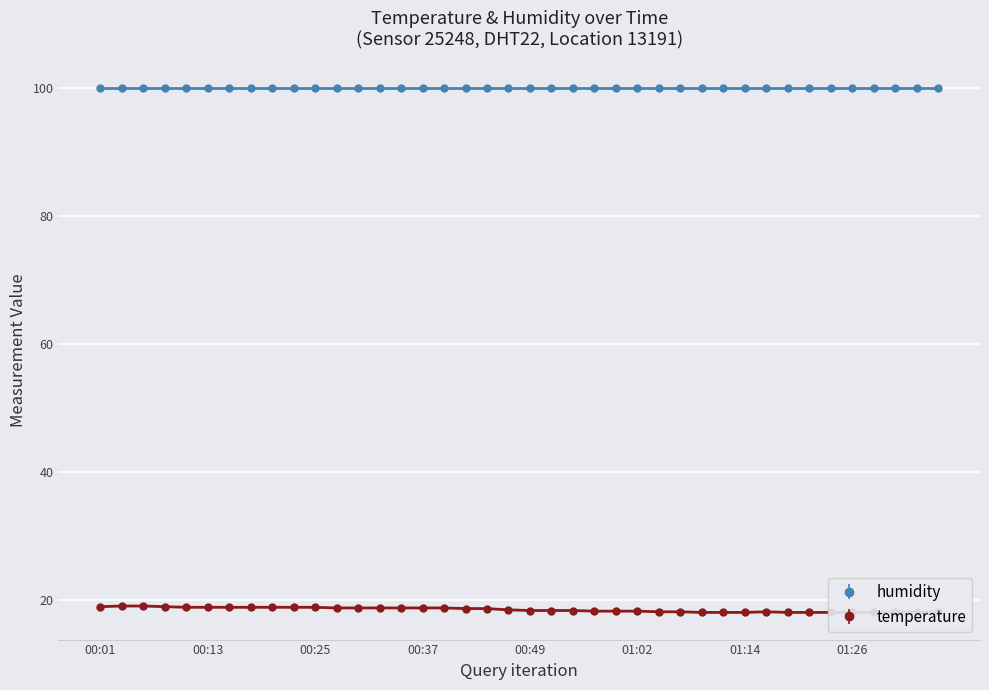

Approximately how many times larger is the value at 01:04 compared to 00:08?

1.0